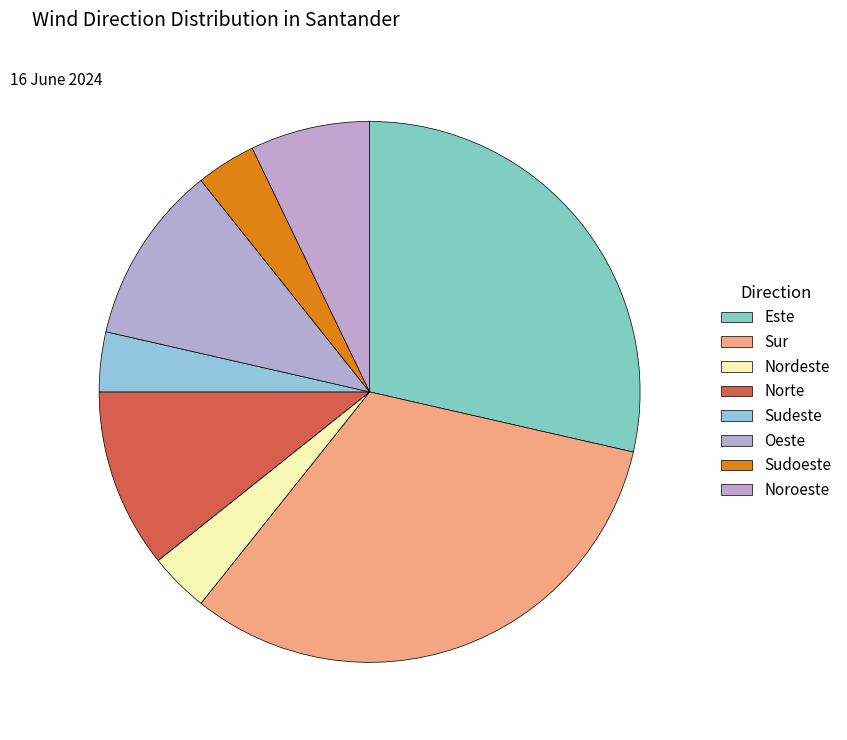

What is the smallest slice in the pie chart?

Nordeste